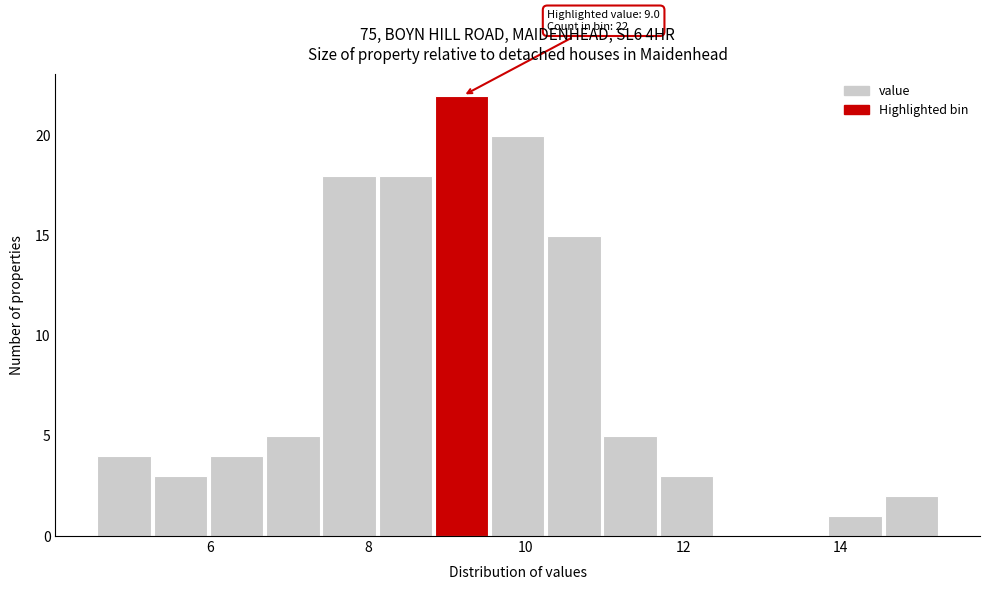

Read against the x-axis, roughly where is the centre of the tallest bar?

9.2